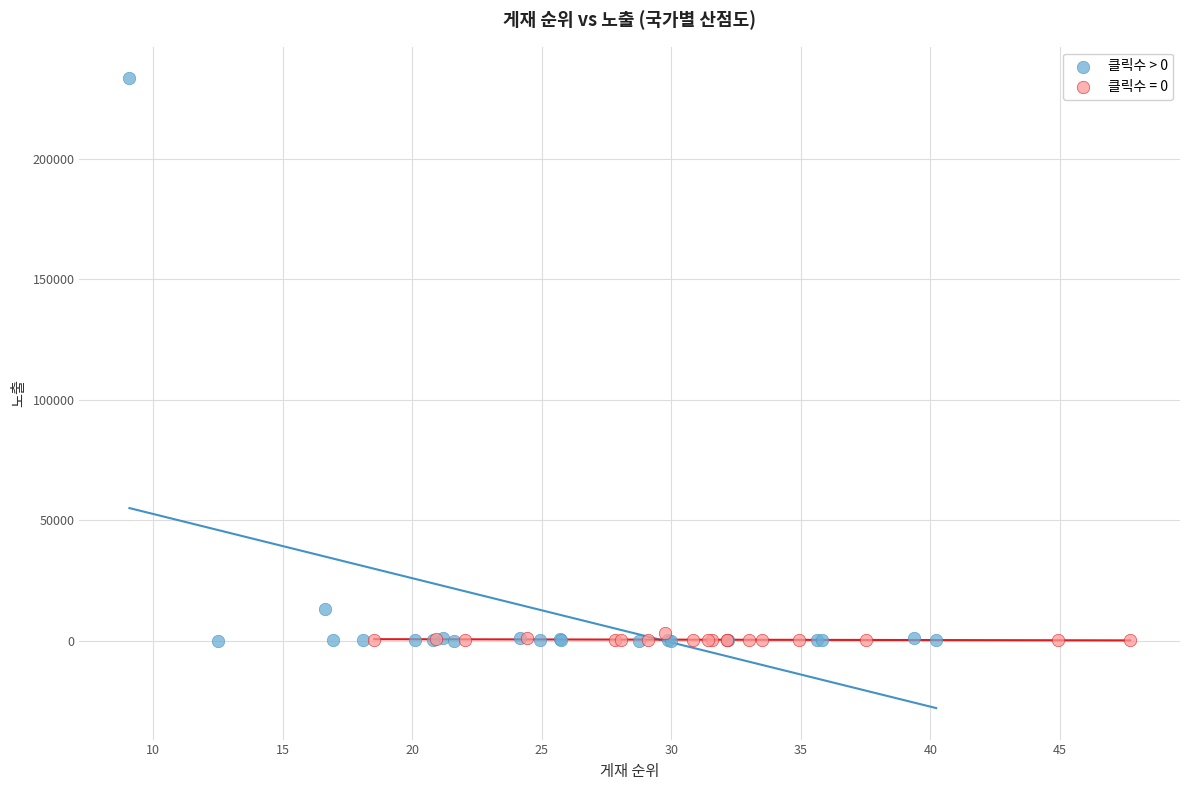

Which series has the largest Y range (max minus min)?

클릭수 > 0